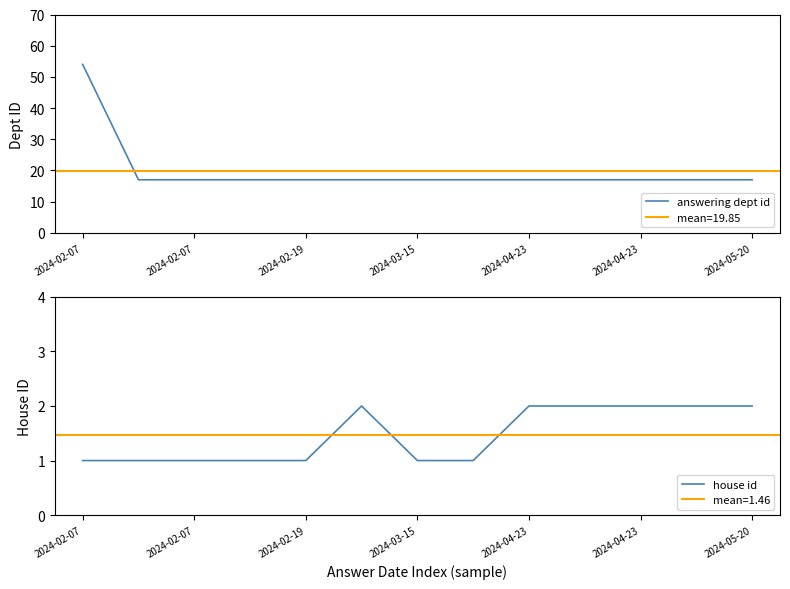

Between 2024-02-07 and 11, which is larger?

2024-02-07